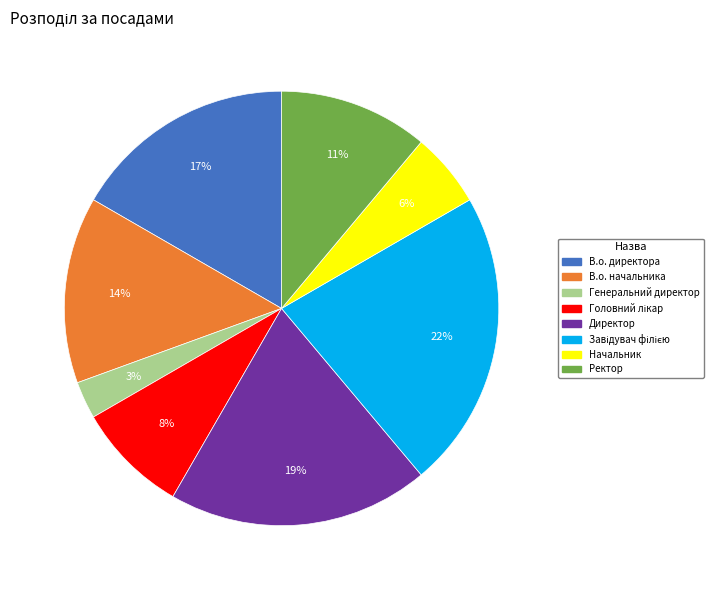

Is Начальник the majority of the pie?

No